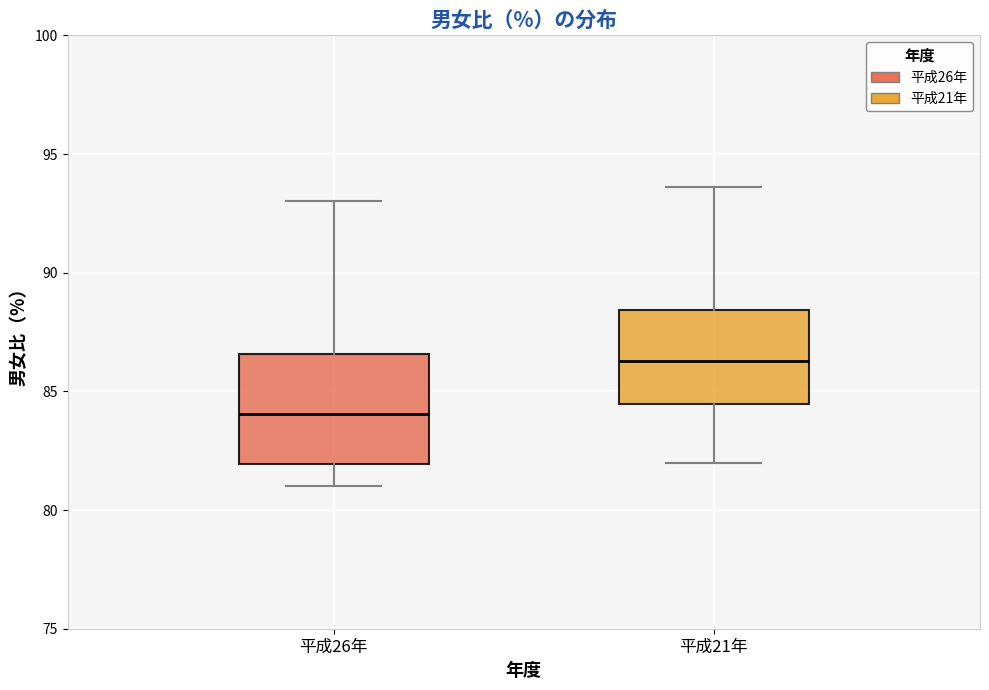

Which box has the lowest median line?

平成26年